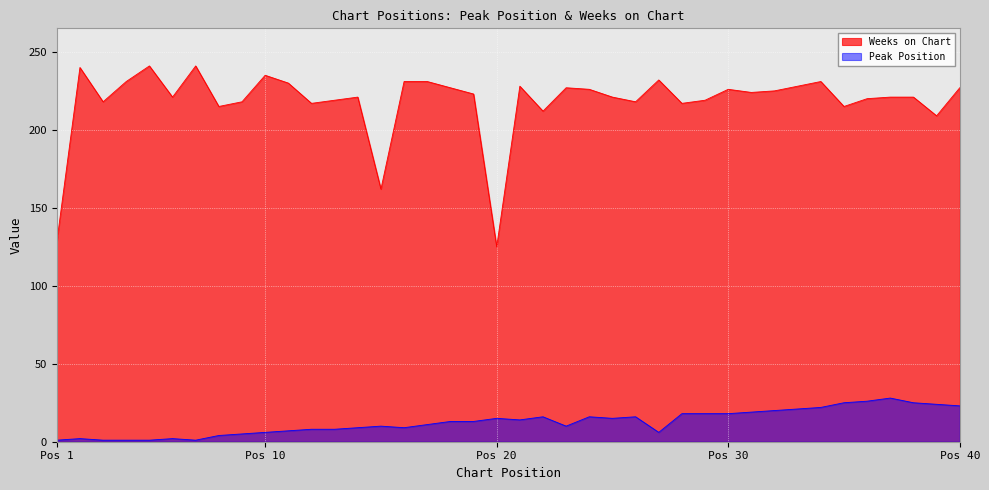

Is the value of Peak Position at 16 greater than the value of Weeks on Chart at 3?

No